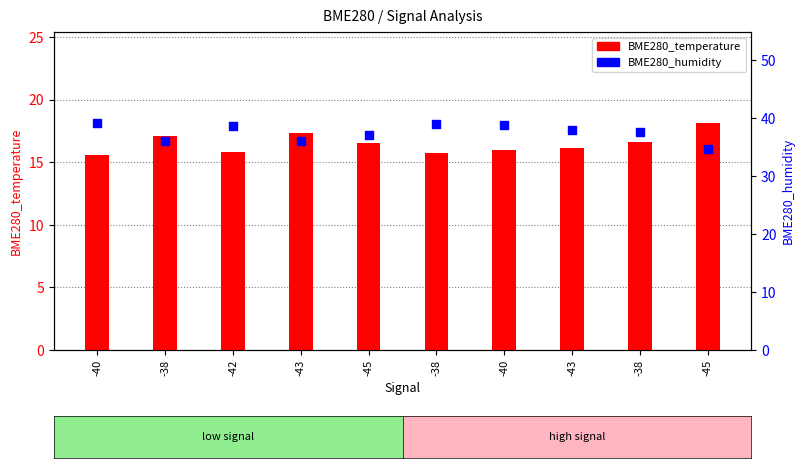

Is the value of BME280_temperature at -45 greater than the value of BME280_humidity at -45?

No